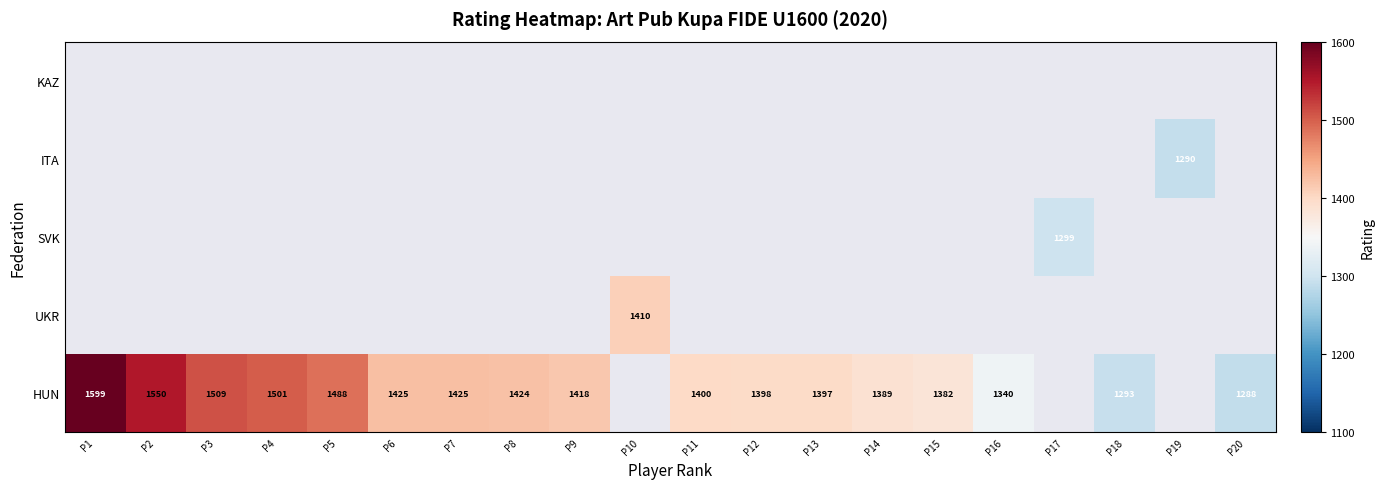

What is the difference between the maximum and minimum values in the HUN series?

311.0